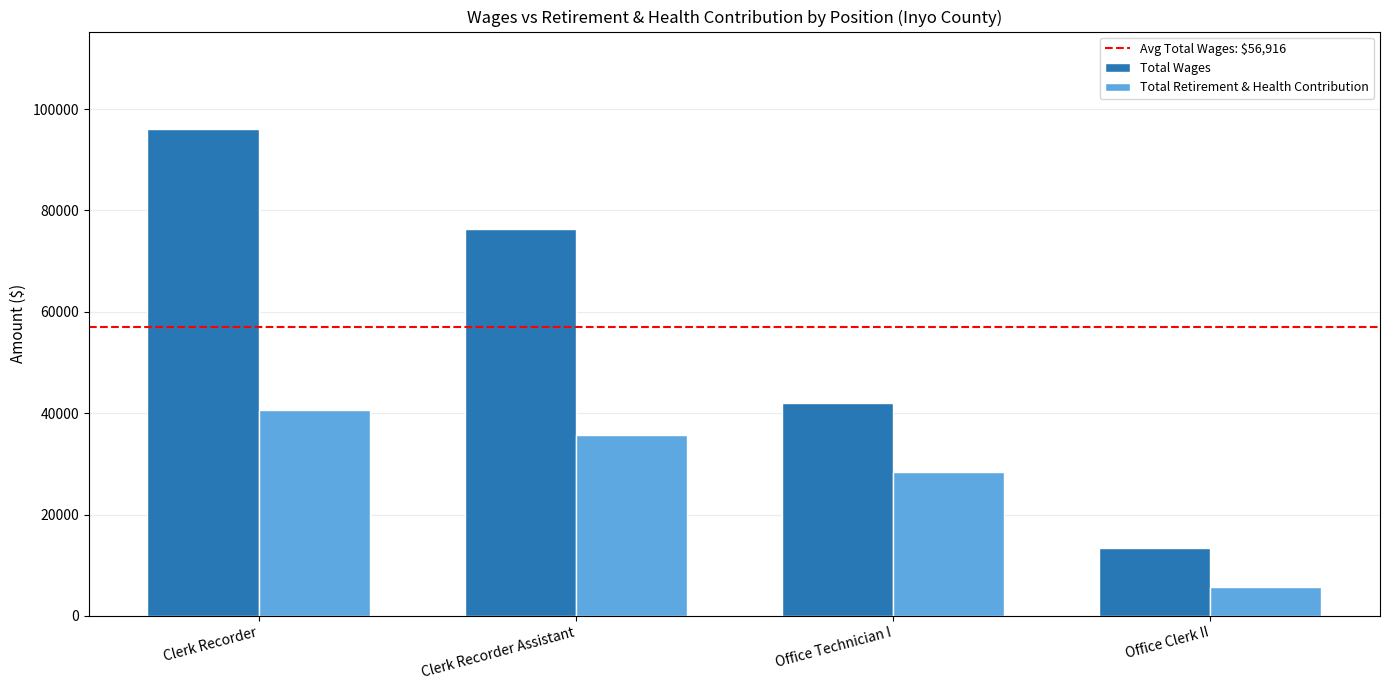

Reading right to left, extract all data points from this chart.

Total Wages: Office Clerk II=13339	Office Technician I=41965	Clerk Recorder Assistant=76289	Clerk Recorder=96073
Total Retirement & Health Contribution: Office Clerk II=5648	Office Technician I=28430	Clerk Recorder Assistant=35714	Clerk Recorder=40583